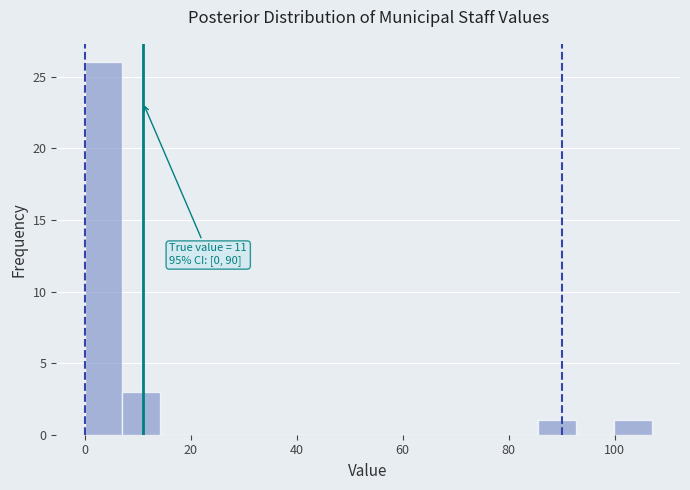

Read against the x-axis, roughly where is the centre of the tallest bar?

4